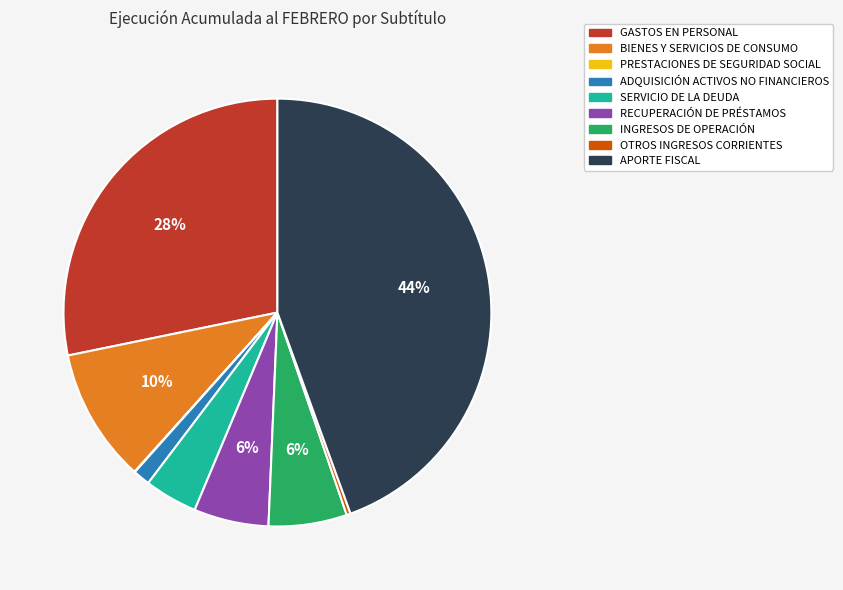

Is there a majority slice in this chart?

No